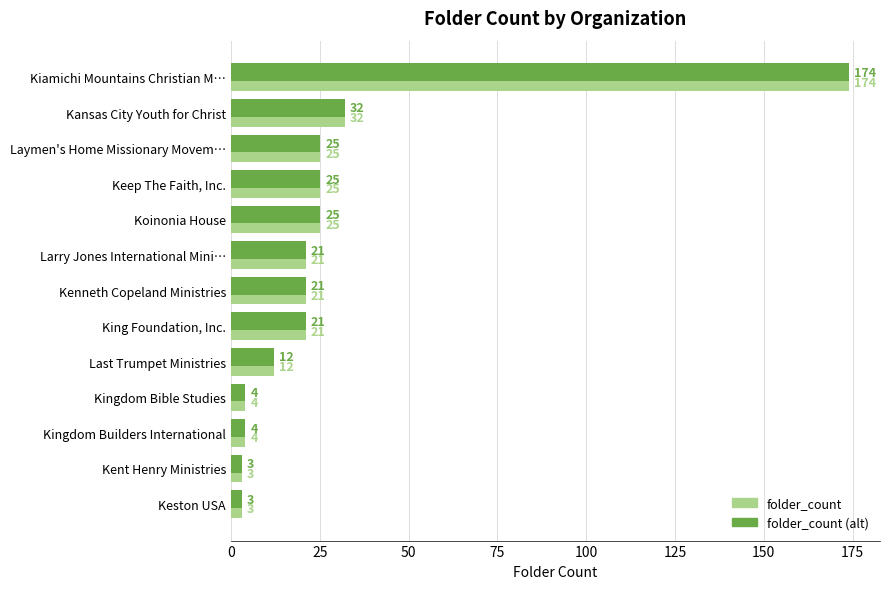

What is the maximum value for folder_count?

174